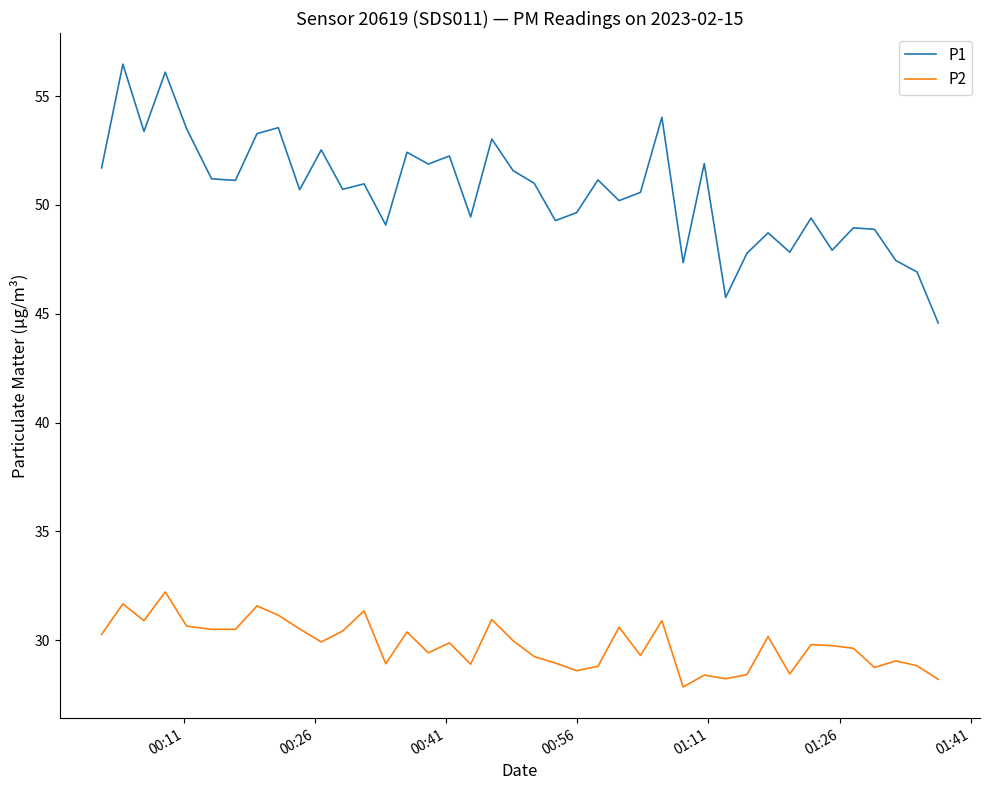

Is this an area chart (filled region under the line)?

No